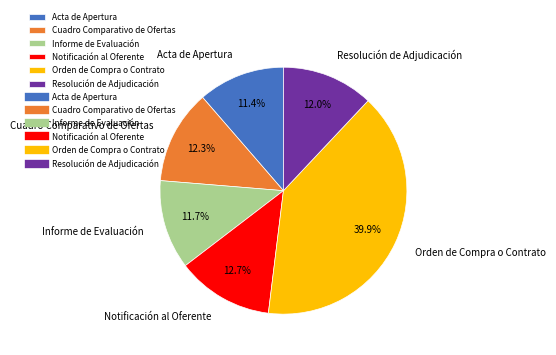

How many segments does this pie chart have?

6